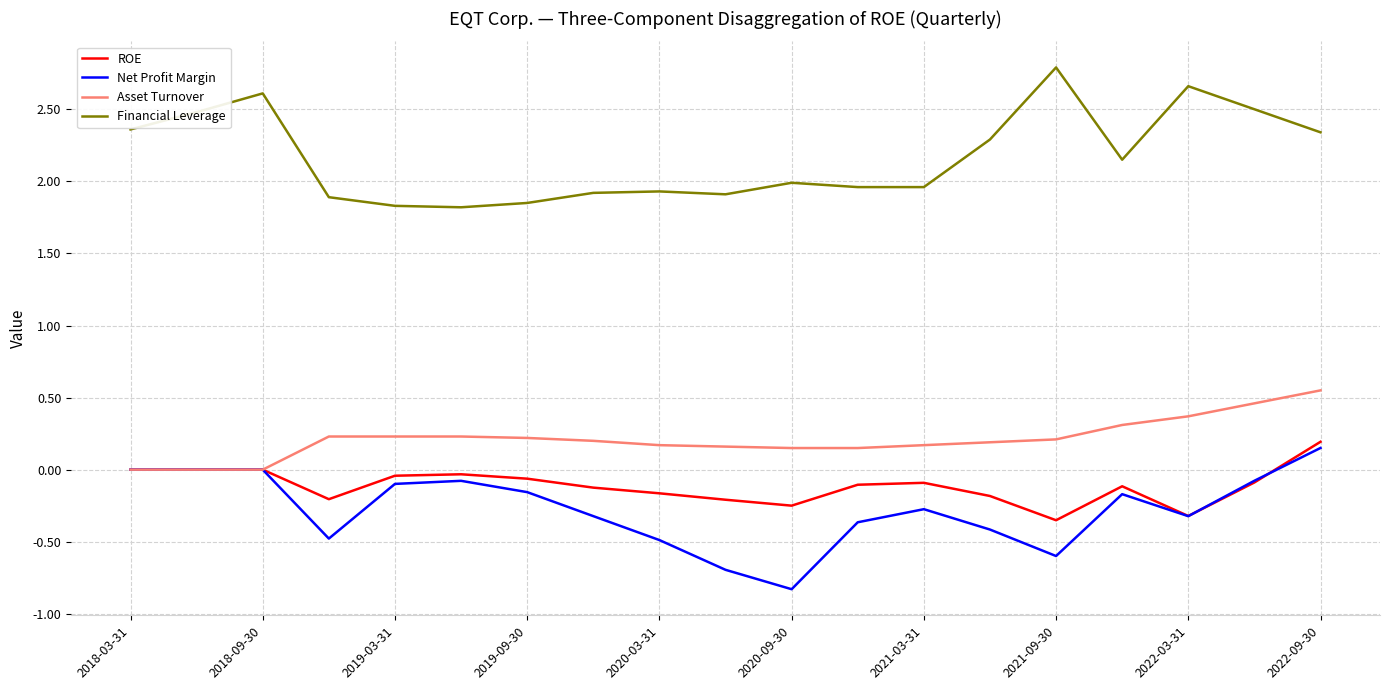

What is the minimum value shown in the chart?

-0.8